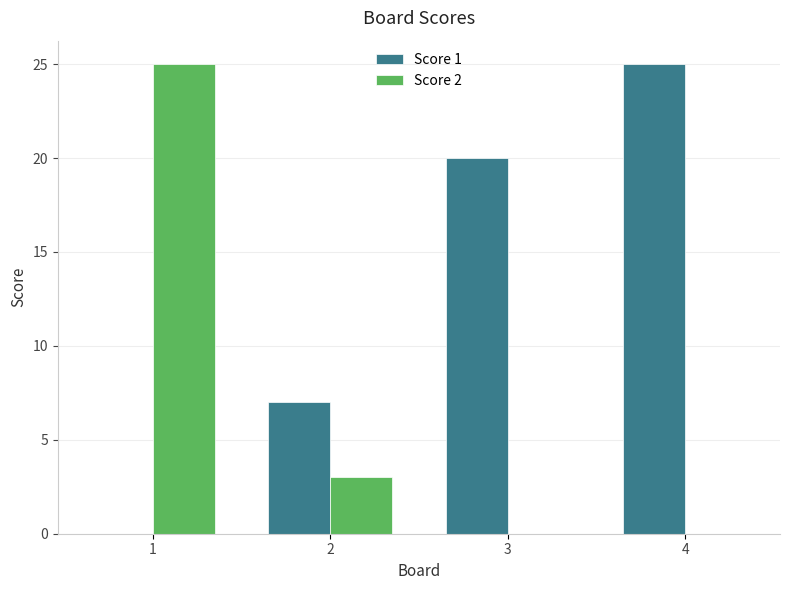

Where is Score 1 nearest to the value 12?

2